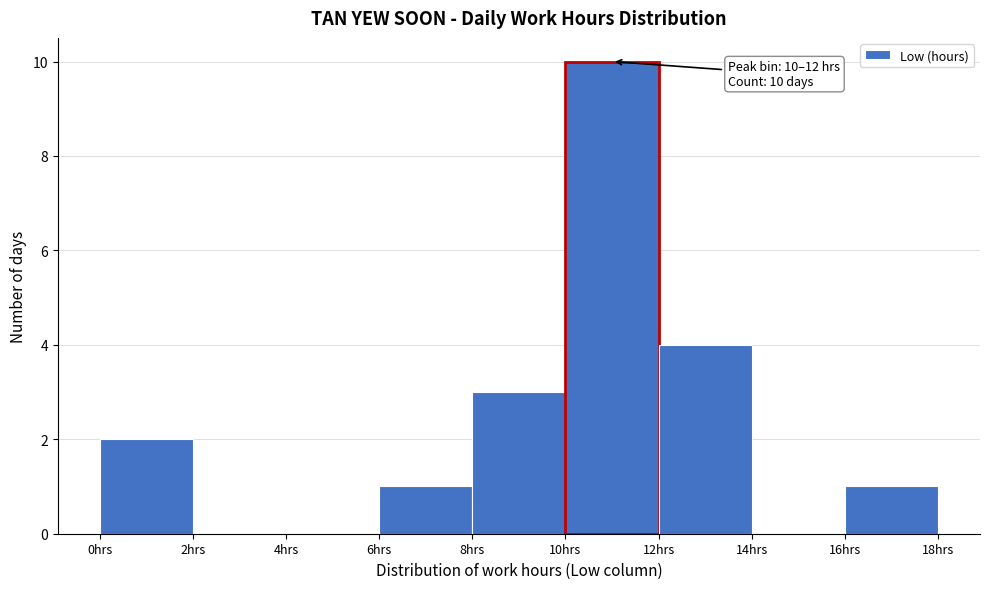

Which range on the x-axis has the tallest bar?

10 to 12